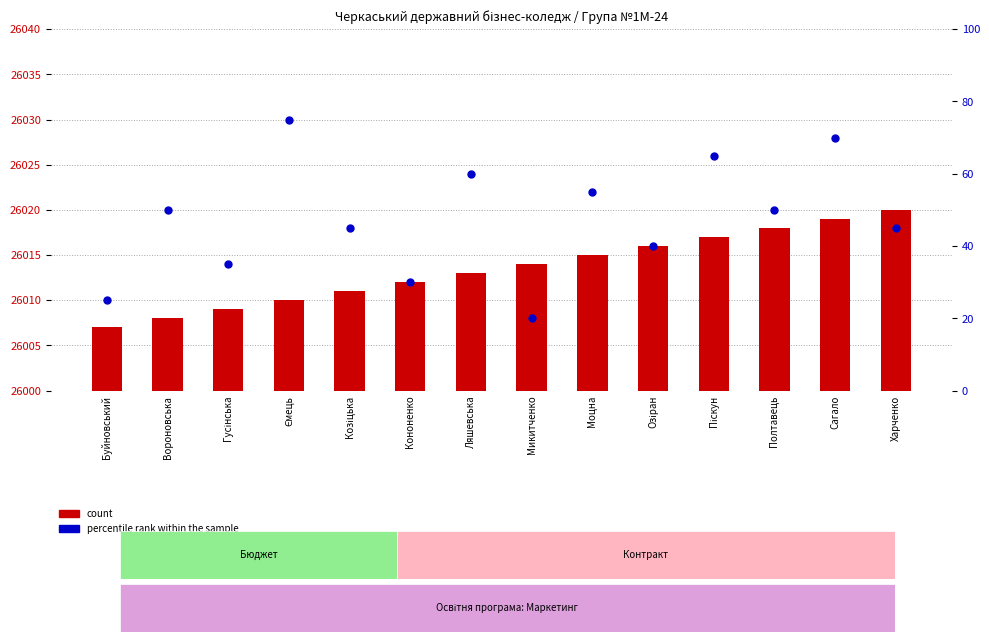

What are all the series names shown in the legend?

count, percentile rank within the sample